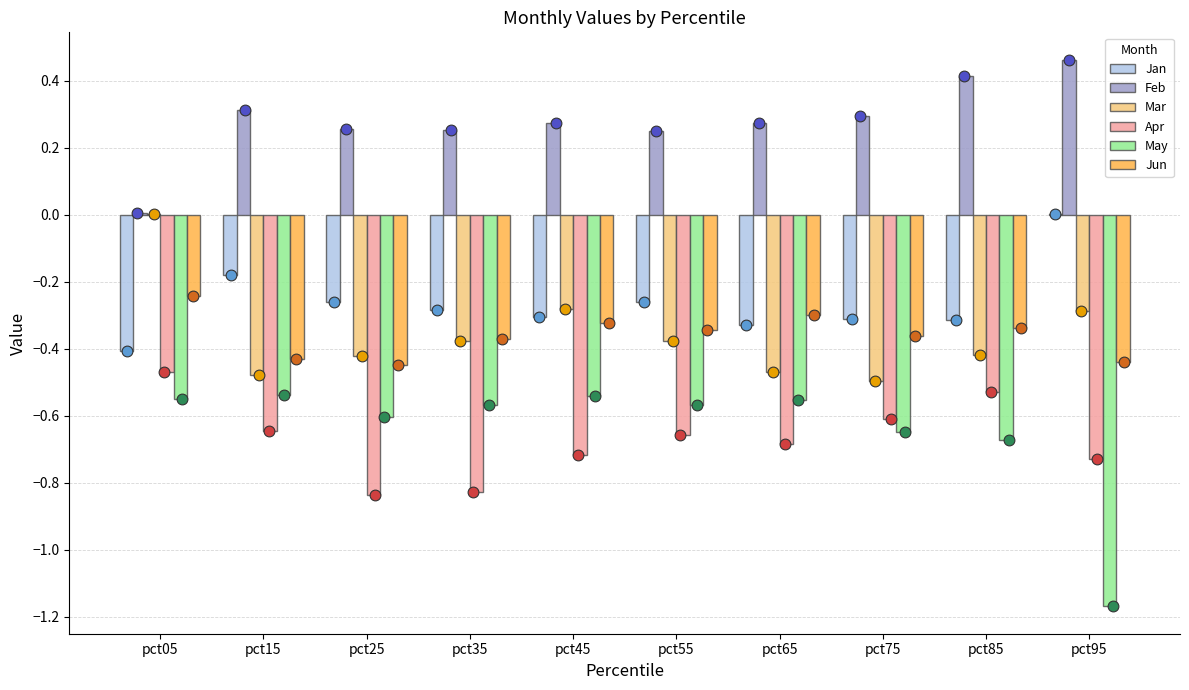

What is the total value across all series at pct35?

-2.2